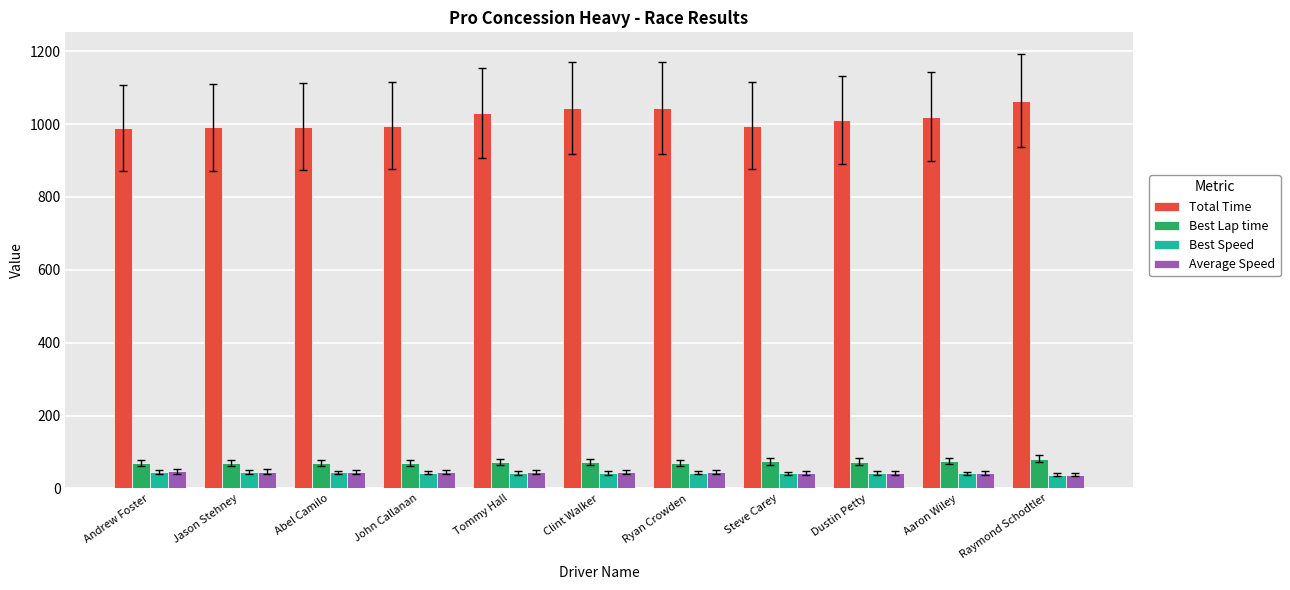

What is the maximum value for Average Speed?

46.4